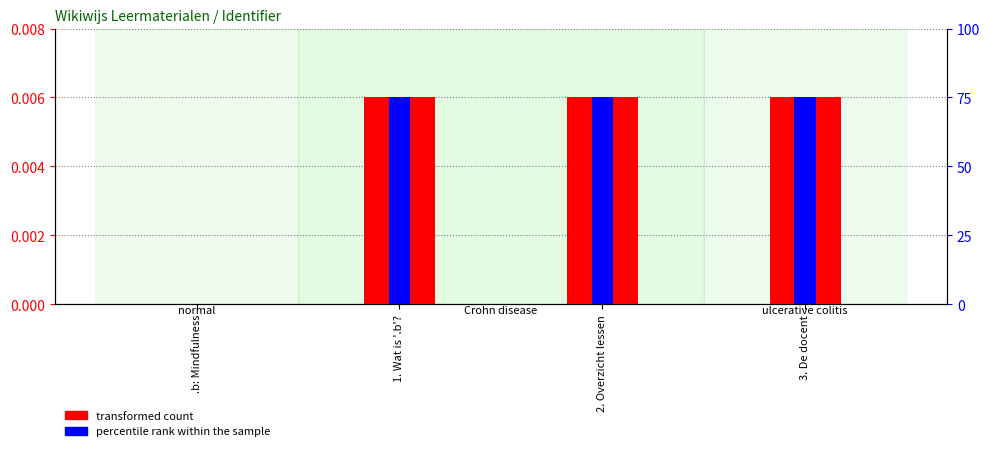

Where is percentile rank within the sample nearest to the value 37?

.b: Mindfulness